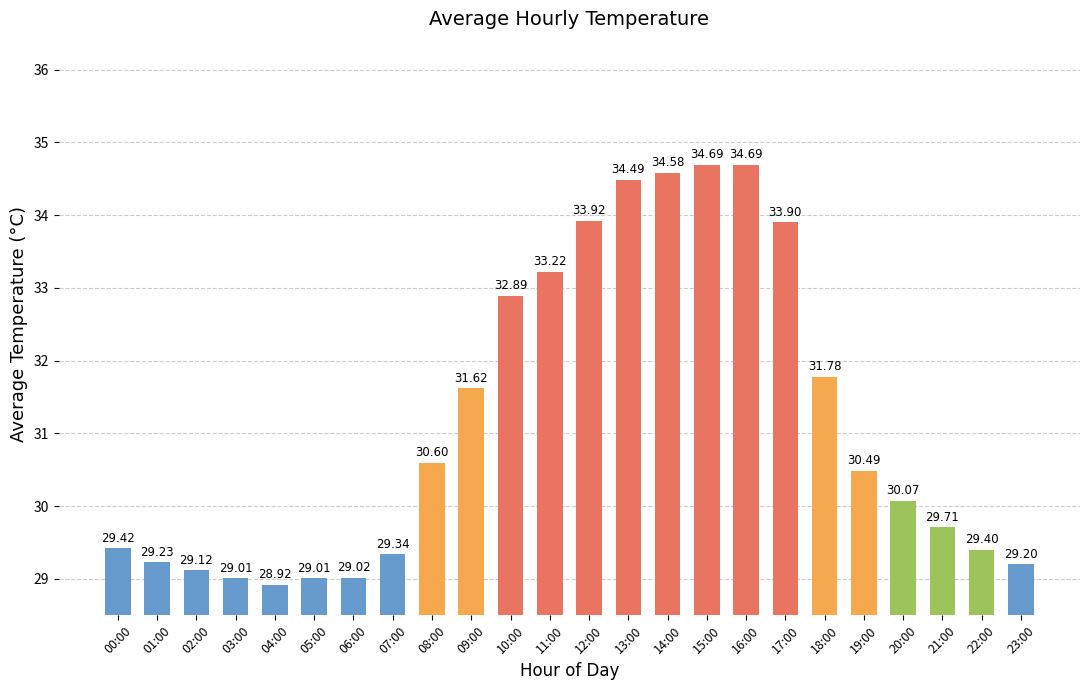

What is the ratio of the value at 11:00 to the value at 16:00?

1.0